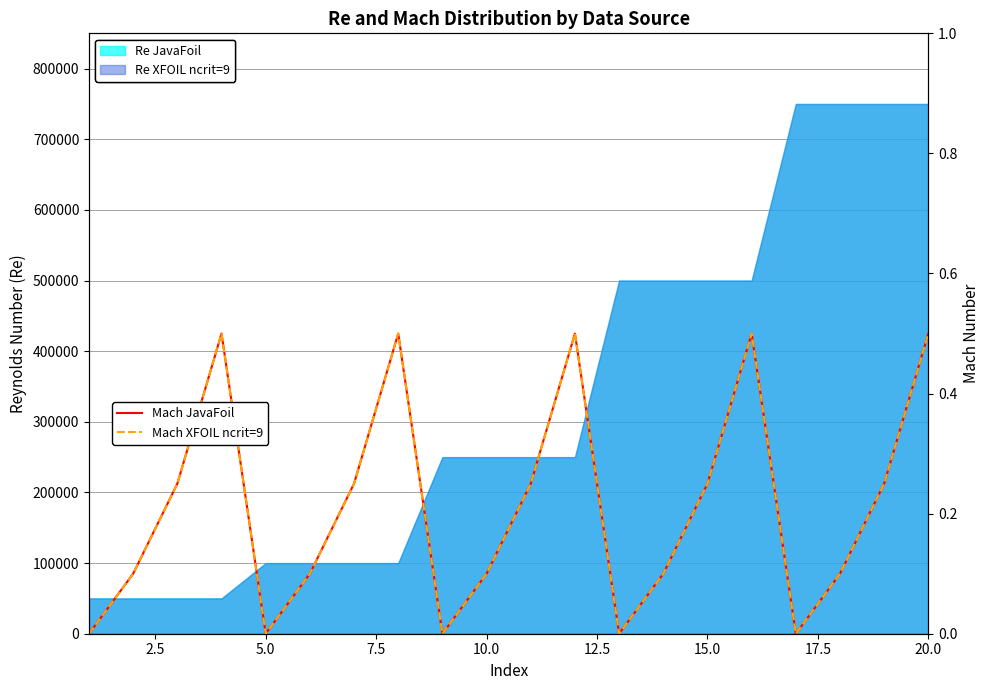

Does the chart have visible grid lines?

Yes